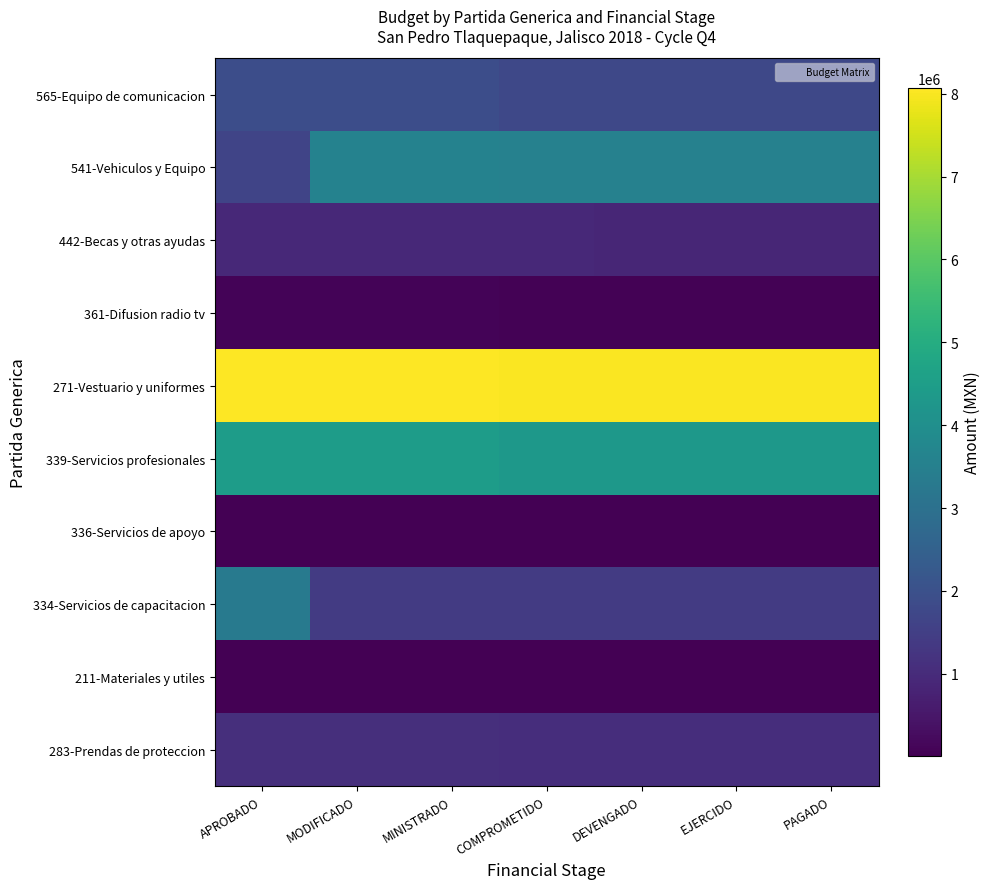

What is the maximum value shown in the chart?

8068400.0